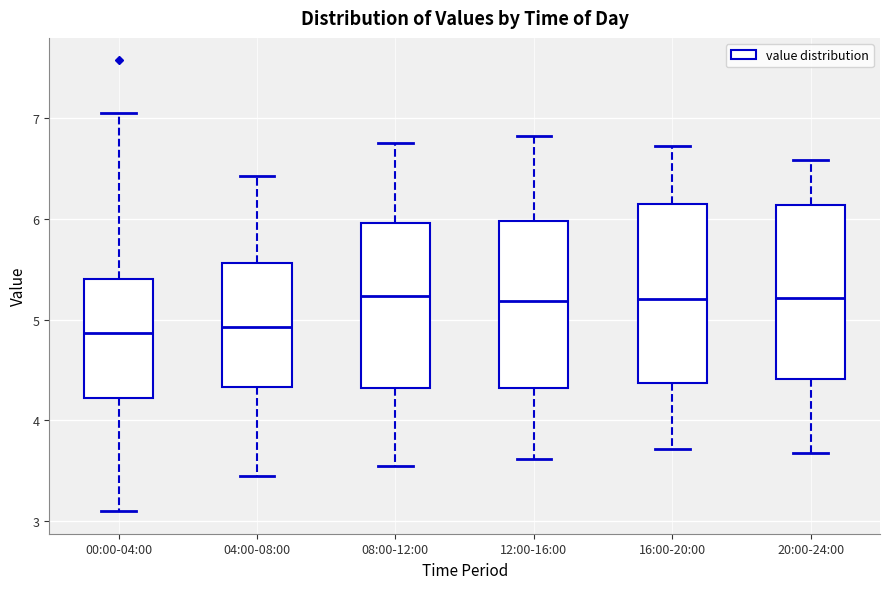

Reading left to right, read every box against the y-axis: the position of its median line, the range the box covers, and the ends of its whiskers. The values are not printed on the chart, so give them approximately, as read against the axis.

00:00-04:00: median 4.9, box 4.2 to 5.4, whiskers 3.1 to 7.1
04:00-08:00: median 4.9, box 4.3 to 5.6, whiskers 3.5 to 6.4
08:00-12:00: median 5.2, box 4.3 to 6.0, whiskers 3.6 to 6.8
12:00-16:00: median 5.2, box 4.3 to 6.0, whiskers 3.6 to 6.8
16:00-20:00: median 5.2, box 4.4 to 6.2, whiskers 3.7 to 6.7
20:00-24:00: median 5.2, box 4.4 to 6.1, whiskers 3.7 to 6.6